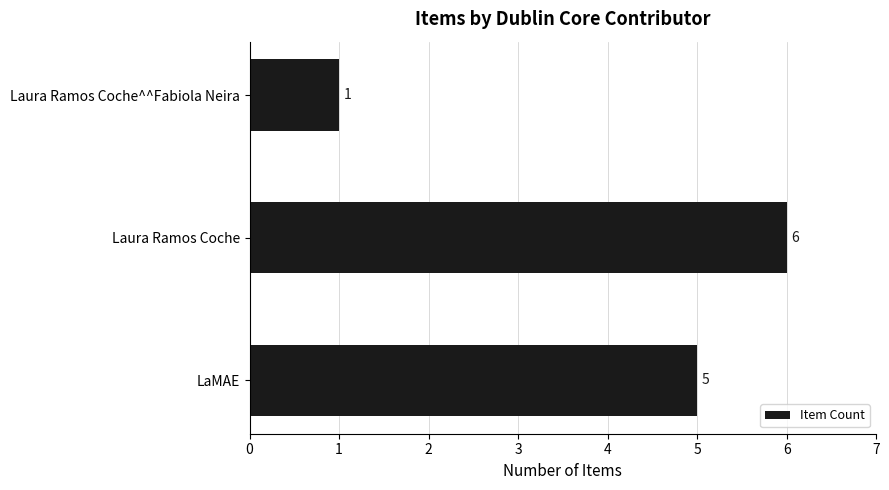

What is the smallest value displayed?

1